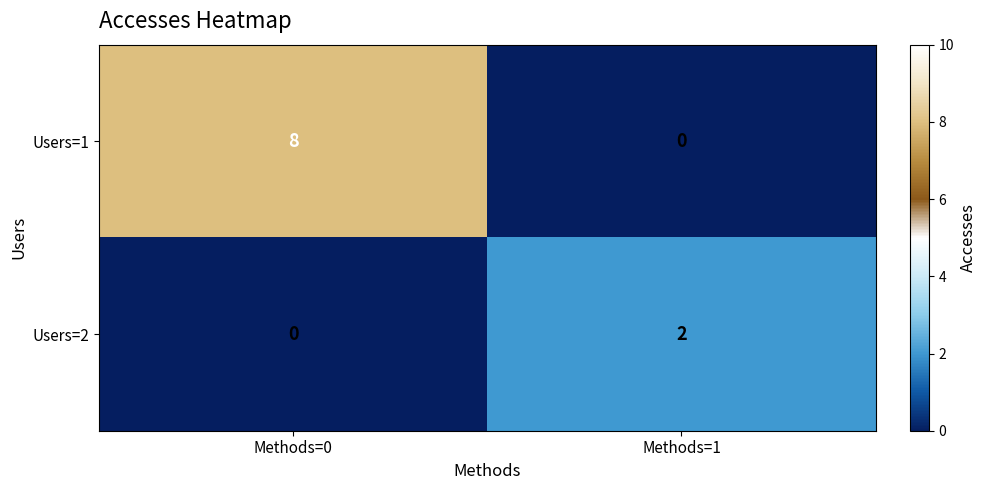

What is the difference between the highest and lowest values at Methods=0?

8